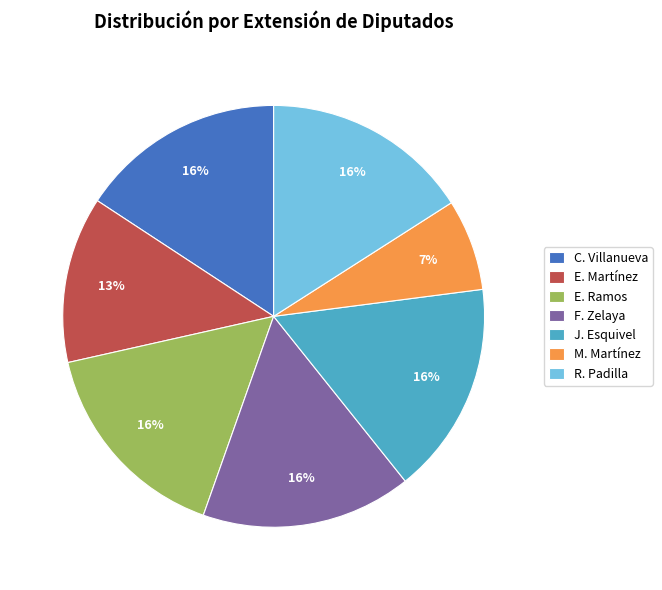

What is the smallest slice in the pie chart?

M. Martínez